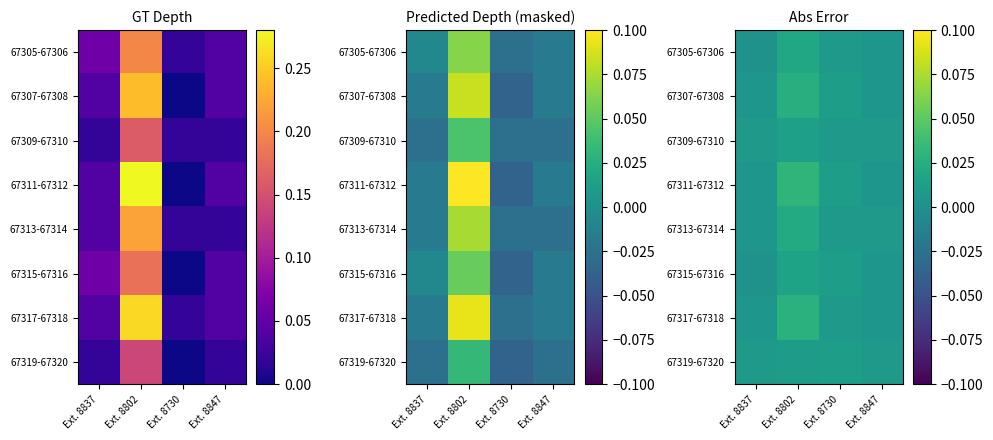

Count the number of data series in this chart.

8